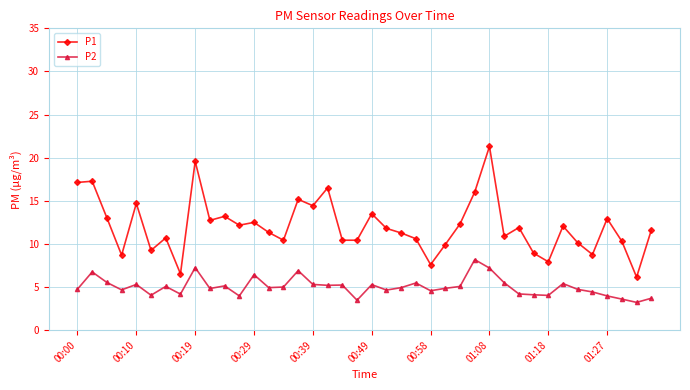

Which series has the largest range (max minus min)?

P1